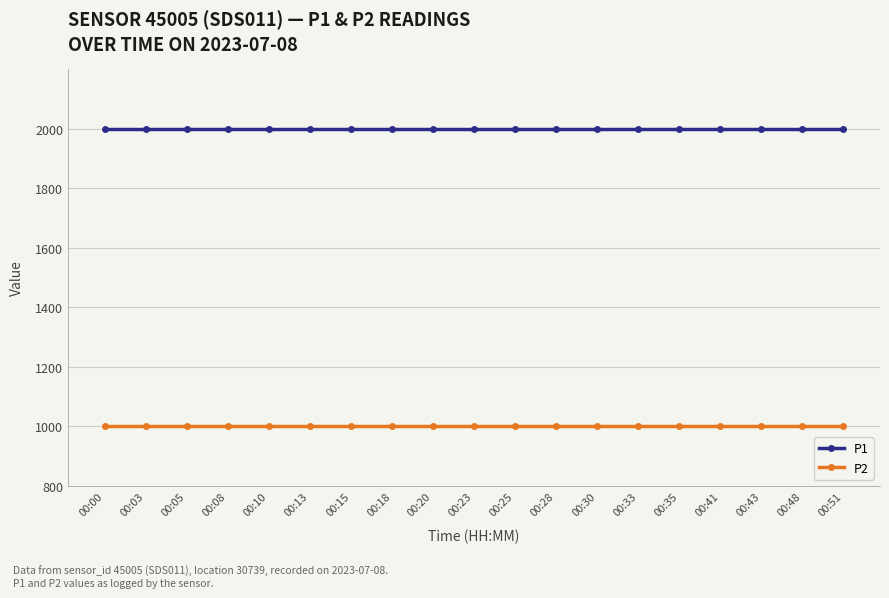

What is the greatest value displayed?

1999.9